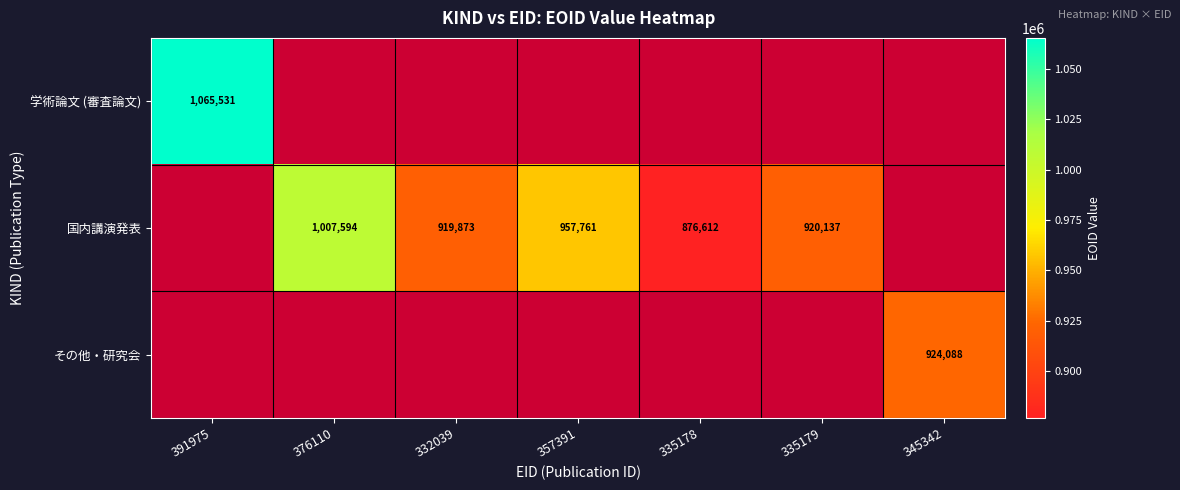

At which category does the chart reach its peak across all series?

391975